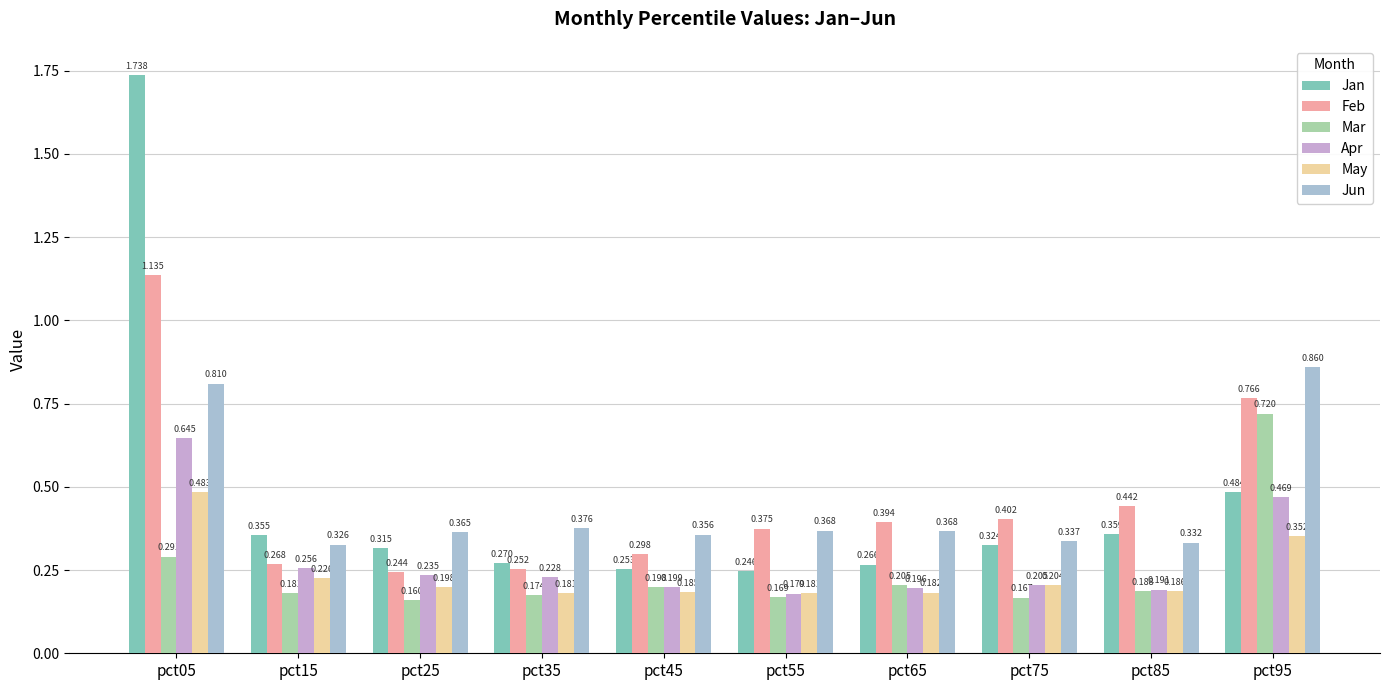

How many data points does each series have?

10